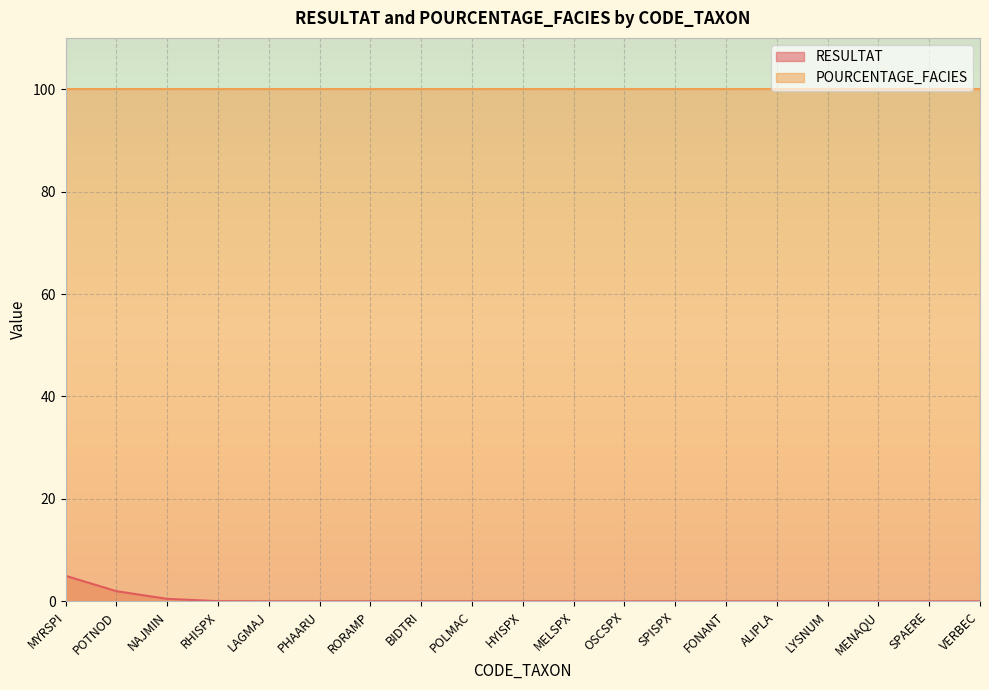

Reading left to right, what are all the values shown in this chart?

5.0	2.0	0.5	0.1	0.0	0.0	0.0	0.0	0.0	0.0	0.0	0.0	0.0	0.0	0.0	0.0	0.0	0.0	0.0